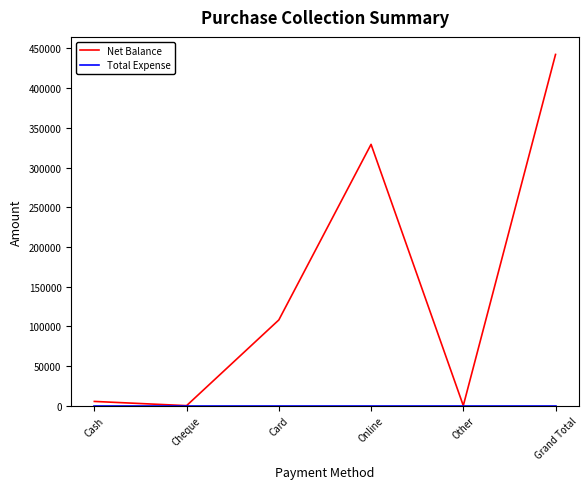

What position from the right is Card?

4